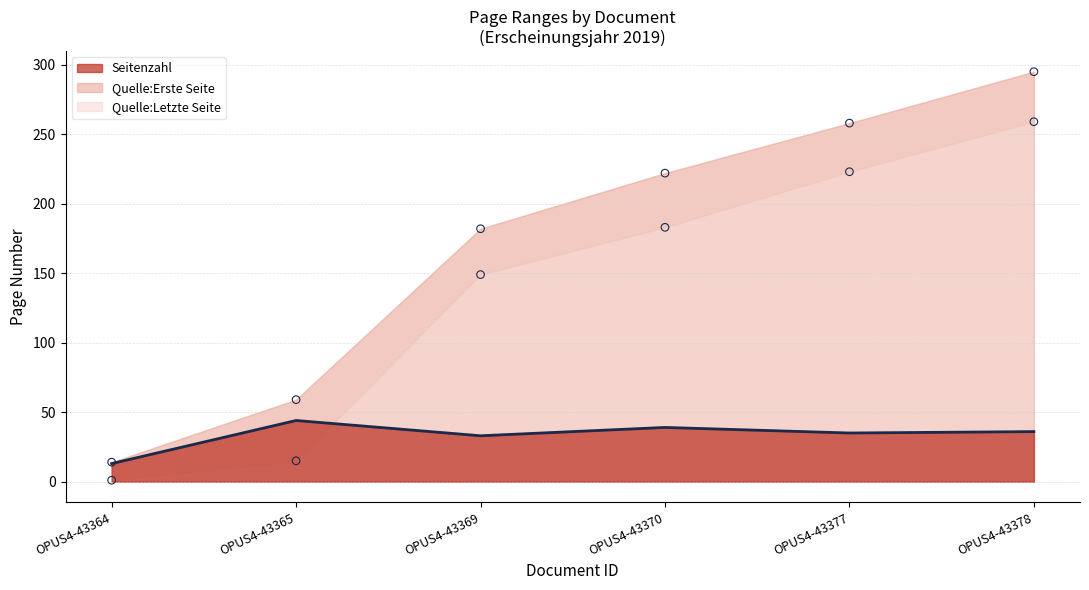

Which series has the largest total across all categories?

Quelle:Letzte Seite